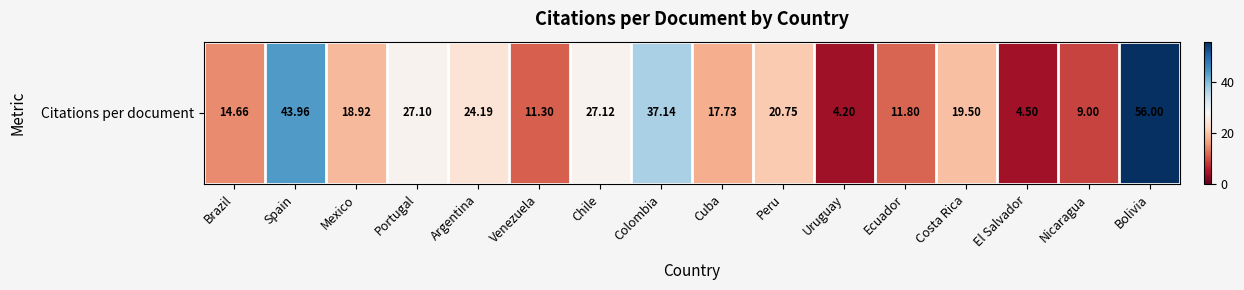

Read the value at Venezuela.

11.3